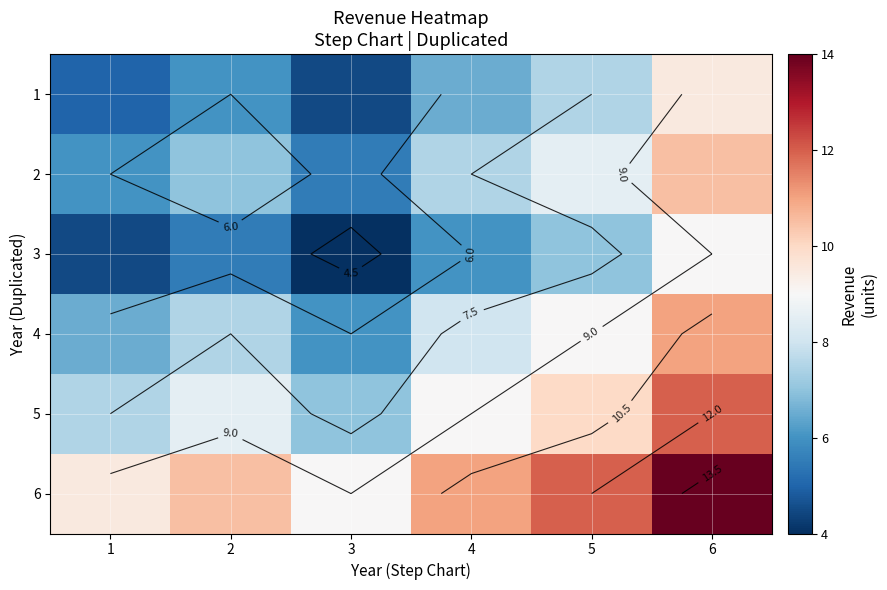

Rank the series by their maximum value, from highest to lowest.

6, 5, 4, 2, 1, 3